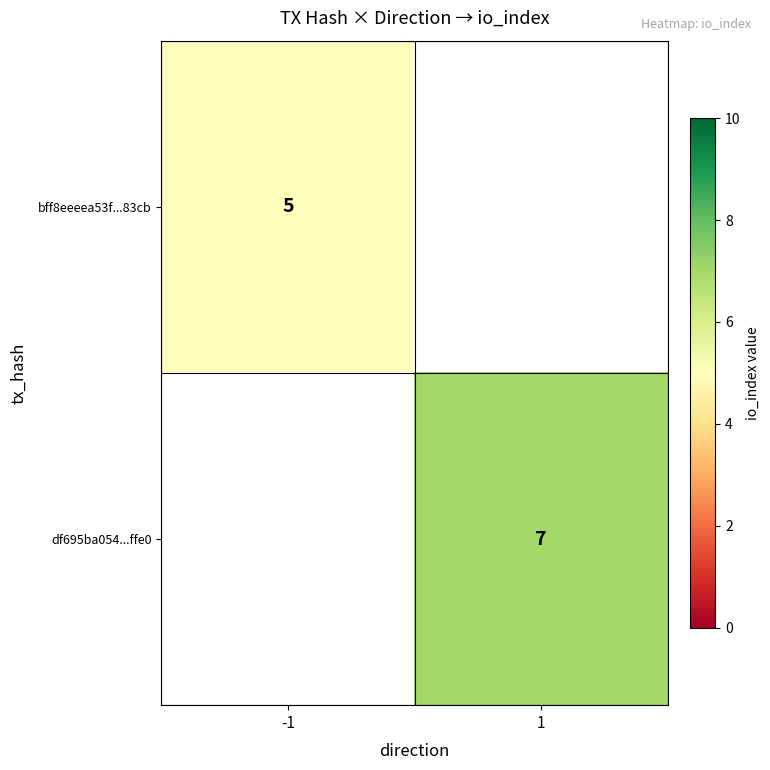

Count the number of data series in this chart.

2